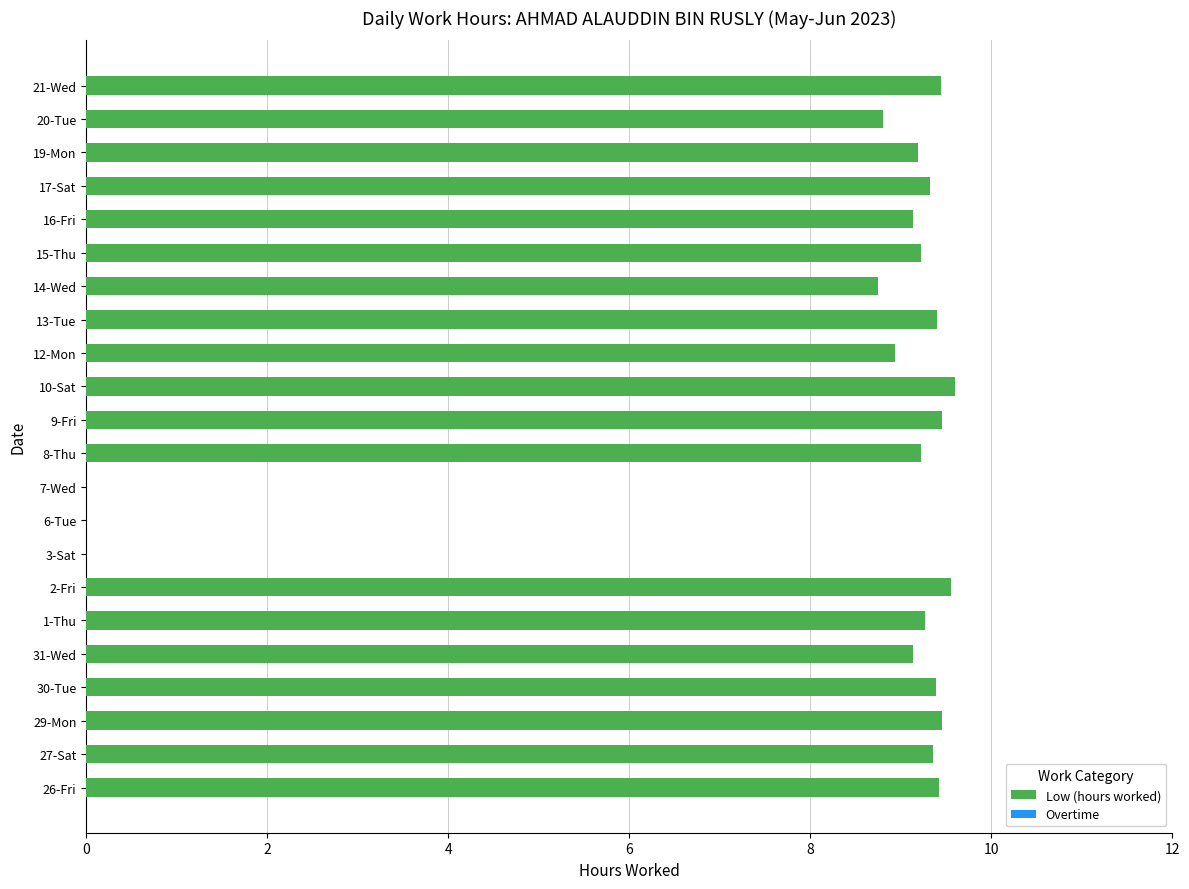

The chart shows a value of 3.9 at 29-Mon. True or false?

False